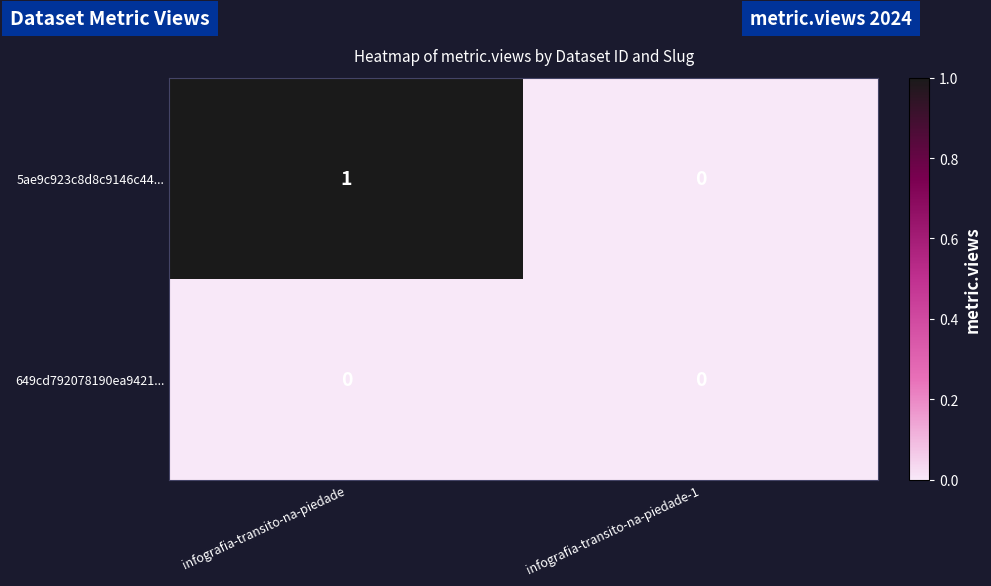

How many positive values does the 5ae9c923c8d8c9146c44... series have?

1